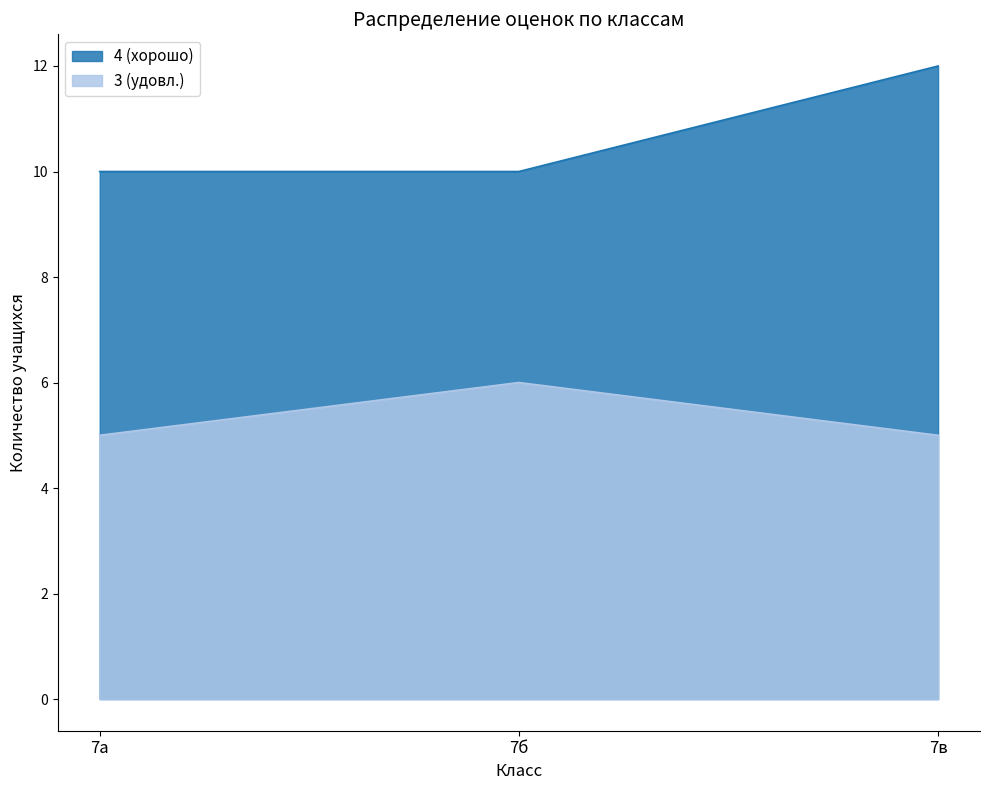

List the series in order of their overall mean, lowest first.

3 (удовл.), 4 (хорошо)